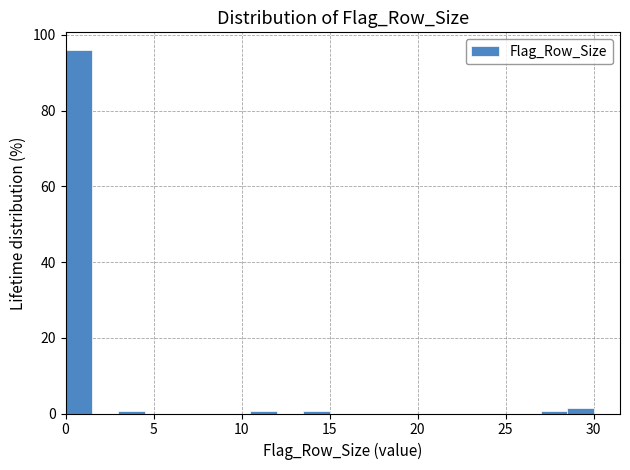

Read against the x-axis, roughly where is the centre of the tallest bar?

1.0